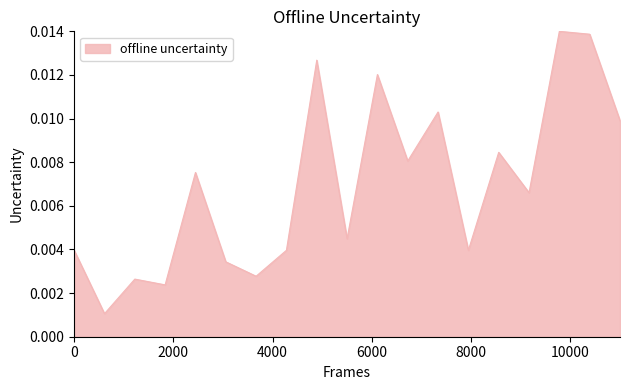

Does the chart have visible grid lines?

No